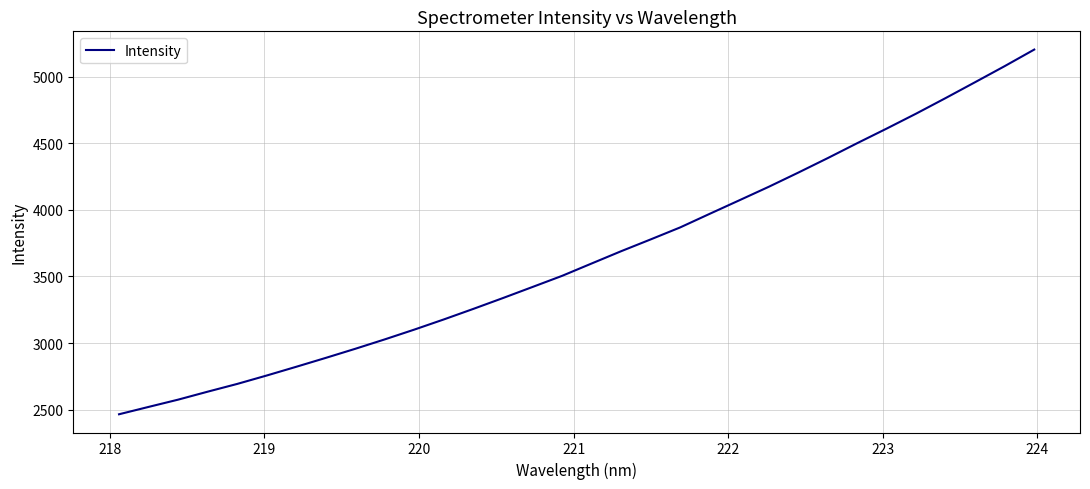

What is the smallest value displayed?

2465.5